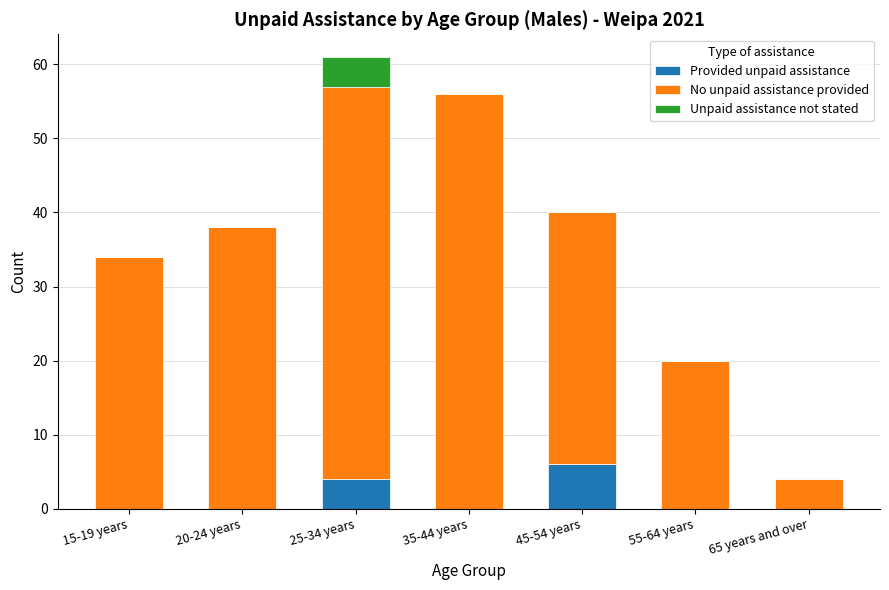

Reading left to right, what are the values for Provided unpaid assistance?

15-19 years=0	20-24 years=0	25-34 years=4	35-44 years=0	45-54 years=6	55-64 years=0	65 years and over=0